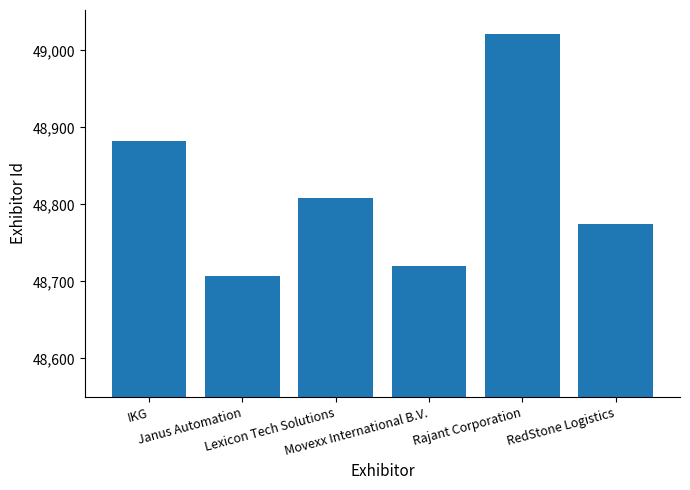

List the labels in order of value, largest first.

Rajant Corporation, IKG, Lexicon Tech Solutions, RedStone Logistics, Movexx International B.V., Janus Automation